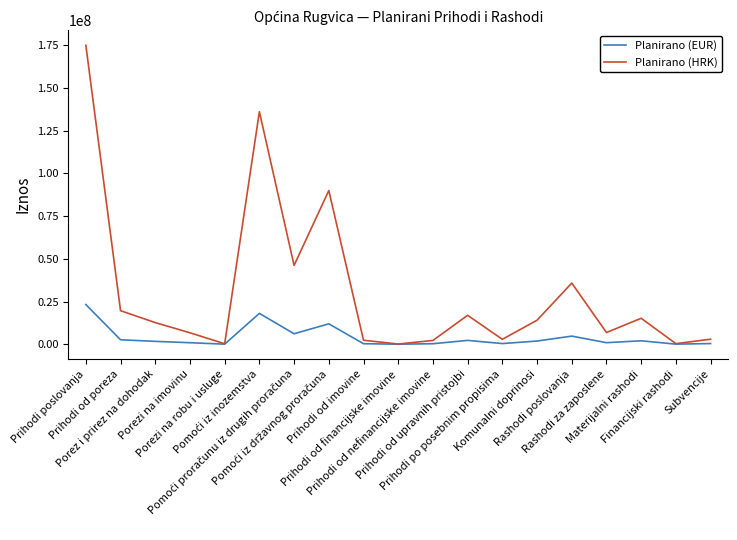

Which series has the largest total across all categories?

Planirano (HRK)